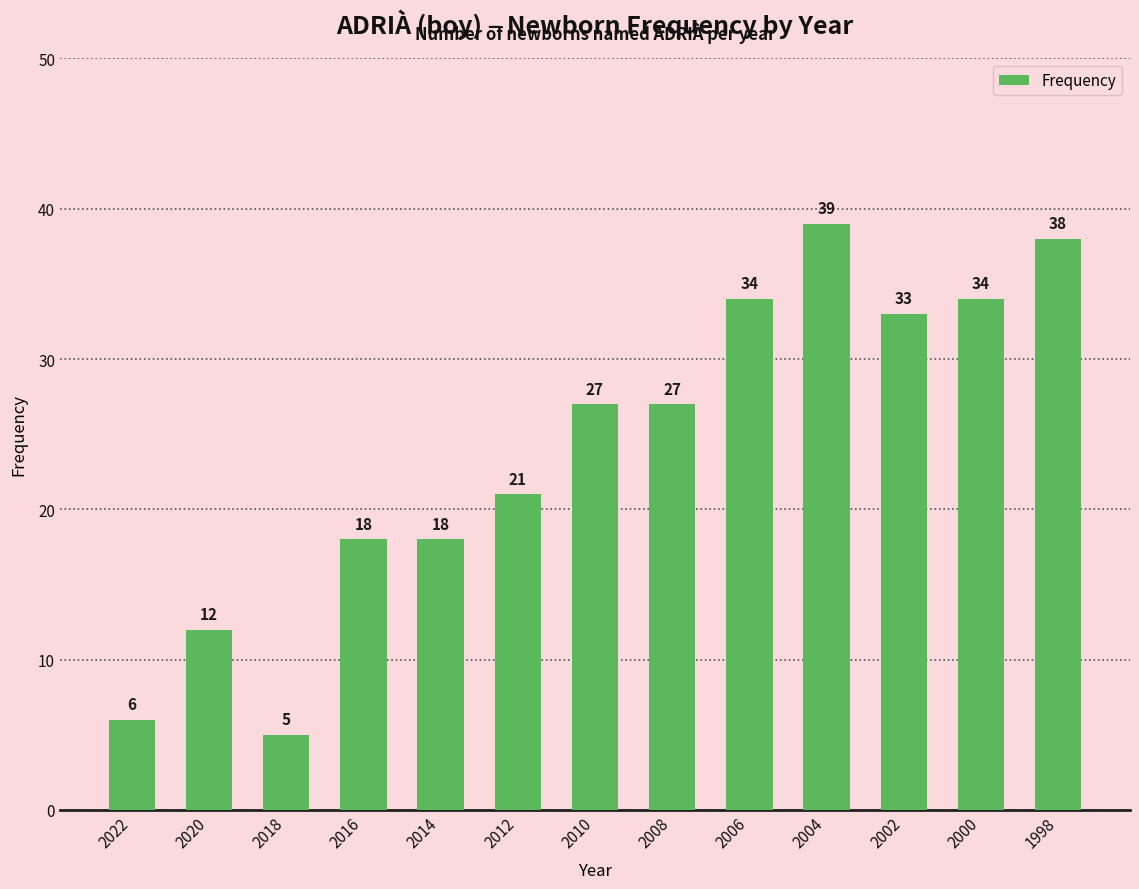

What is the sum of the values at 2006 and 2014?

52